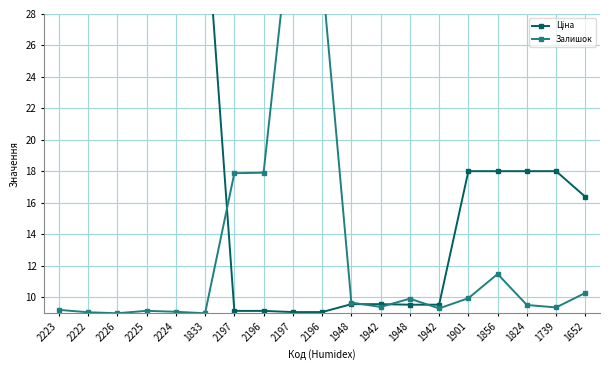

Which series has the largest range (max minus min)?

Залишок